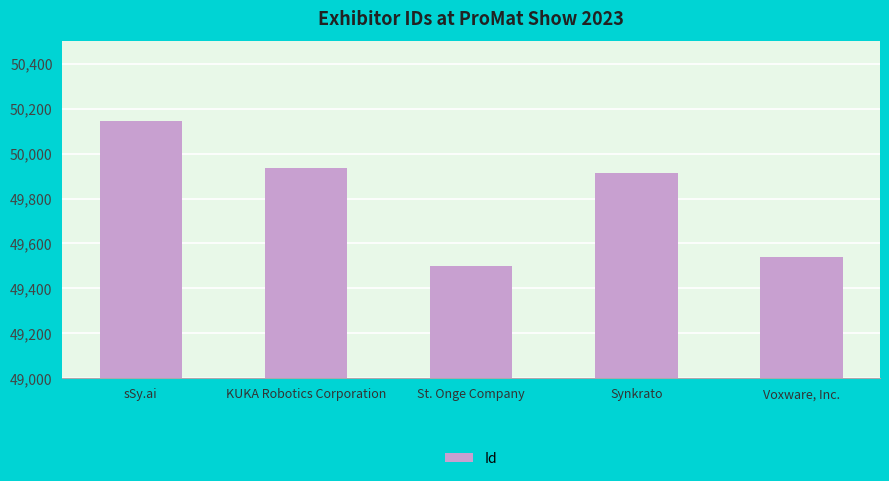

Which category has the lowest value across all series?

St. Onge Company